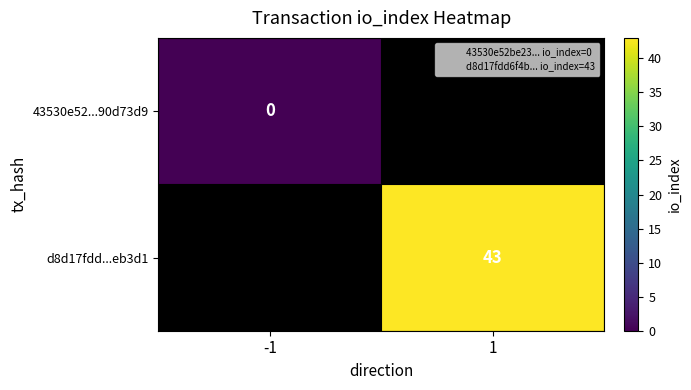

True or false: d8d17fdd...eb3d1 has a value of 66.6 at 1.

False